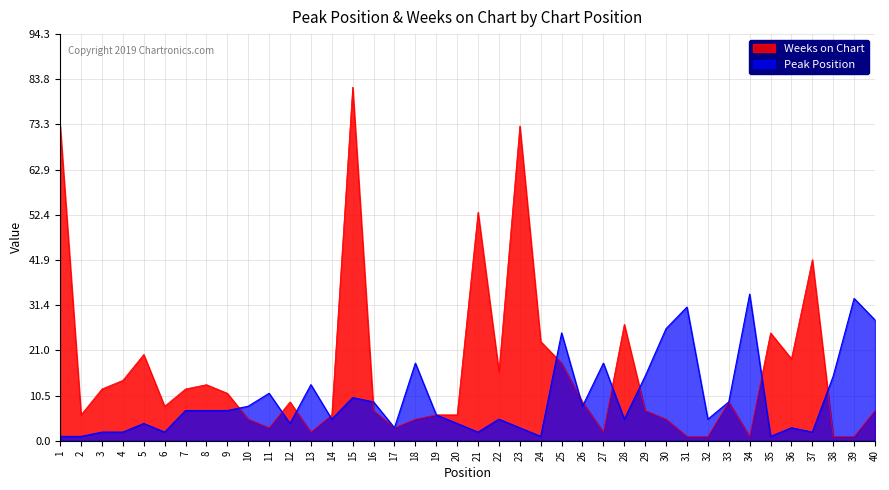

How many times do Peak Position and Weeks on Chart cross each other?

12